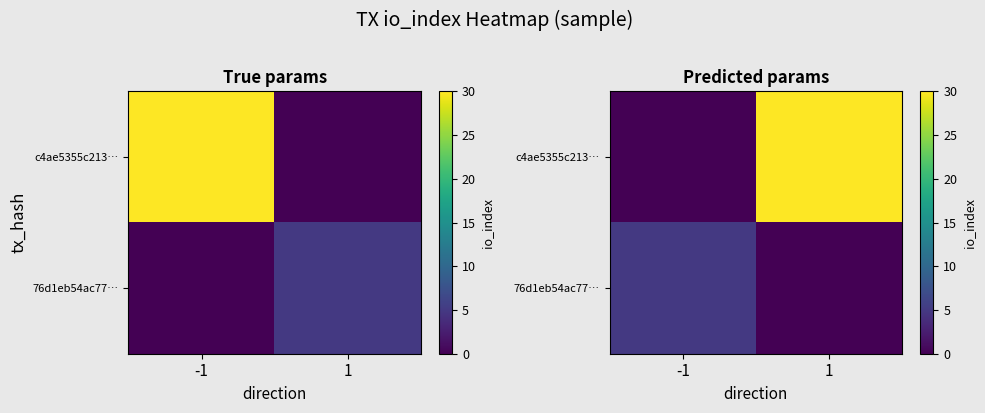

How many data points in c4ae5355c213… are less than 30?

1